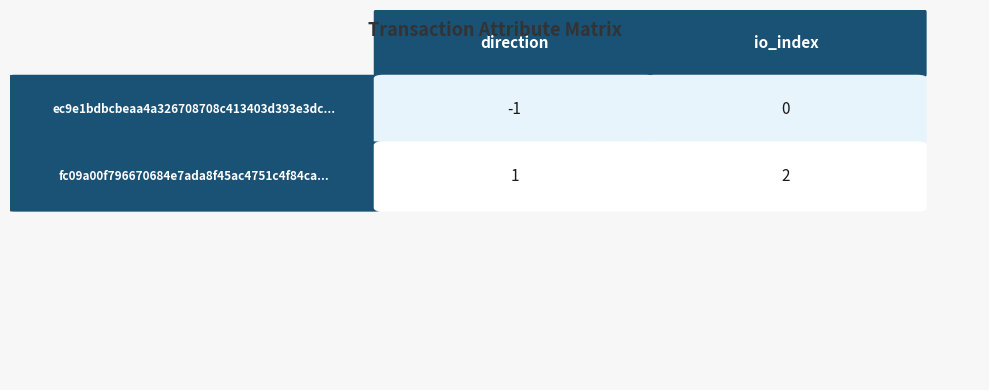

Rank the categories by fc09a00f796670684e7ada8f45ac4751c4f84ca value from lowest to highest.

direction, io_index